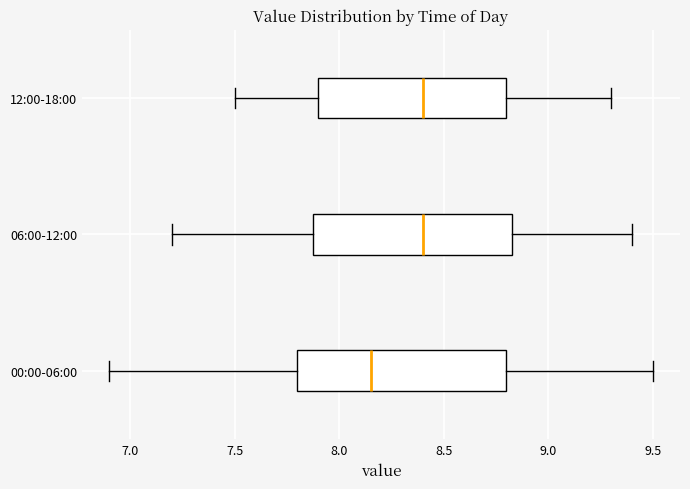

Reading bottom to top, transcribe this box plot: for each box, give where its median line is, the range the box spans, and where its two whiskers end, as read against the x-axis. The values are not printed on the chart, so give them approximately, as read against the axis.

00:00-06:00: median 8.15, box 7.80 to 8.80, whiskers 6.90 to 9.50
06:00-12:00: median 8.40, box 7.90 to 8.85, whiskers 7.20 to 9.40
12:00-18:00: median 8.40, box 7.90 to 8.80, whiskers 7.50 to 9.30